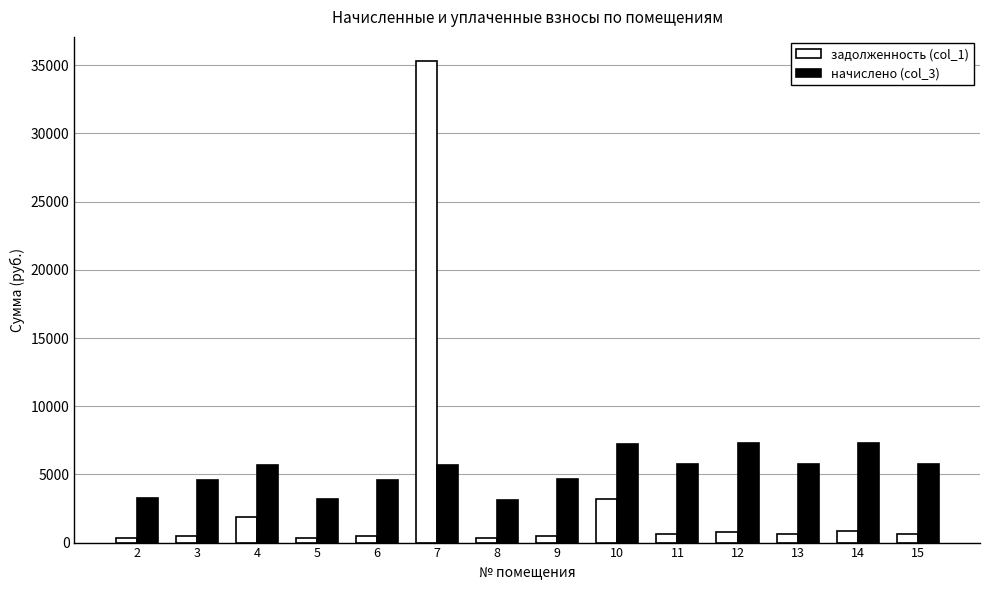

The value of начислено (col_3) at 9 is 2776.7. True or false?

False